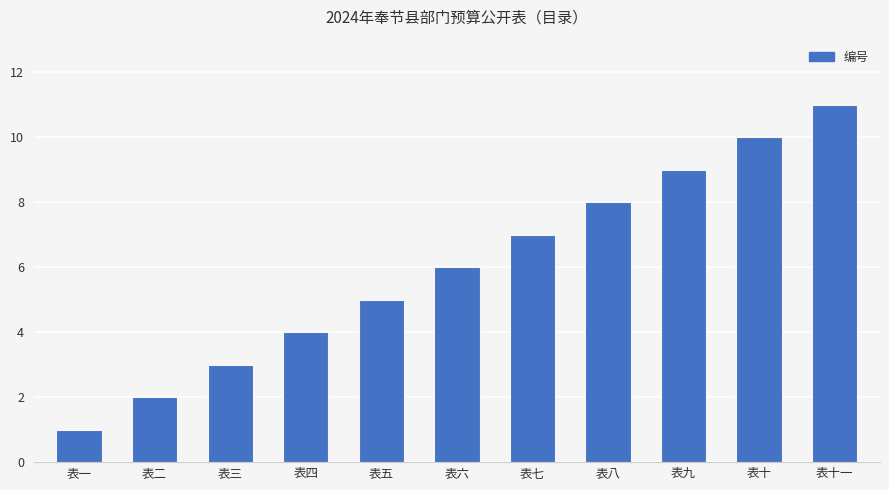

List the labels in order of value, largest first.

表十一, 表十, 表九, 表八, 表七, 表六, 表五, 表四, 表三, 表二, 表一